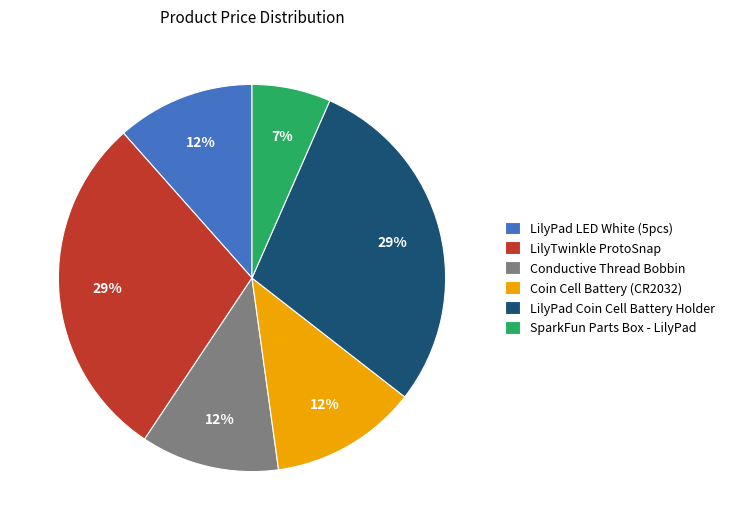

Is there any slice that represents more than half of the pie?

No